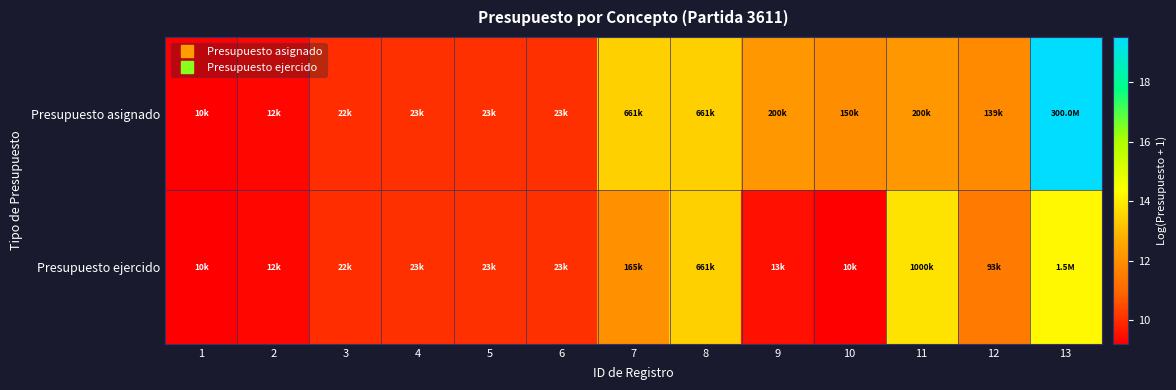

List the series in order of their overall mean, lowest first.

Presupuesto ejercido, Presupuesto asignado